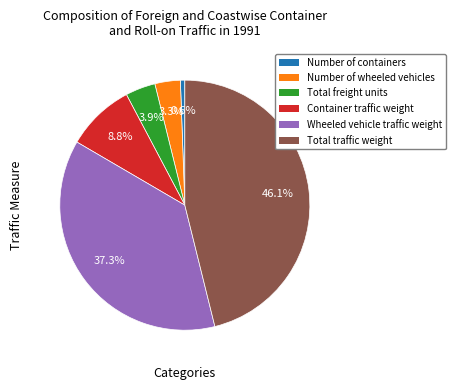

Count the number of slices in the pie.

6